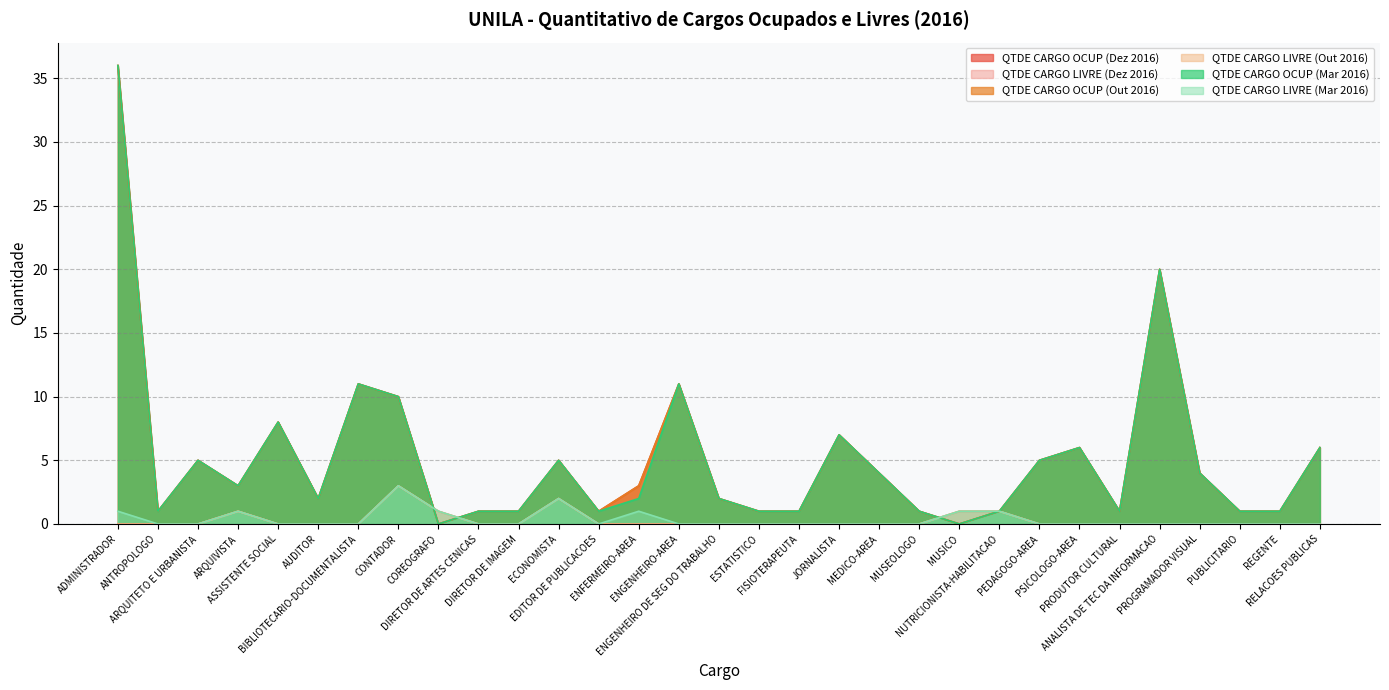

How many interior local peaks does the QTDE CARGO LIVRE (Out 2016) series have?

3